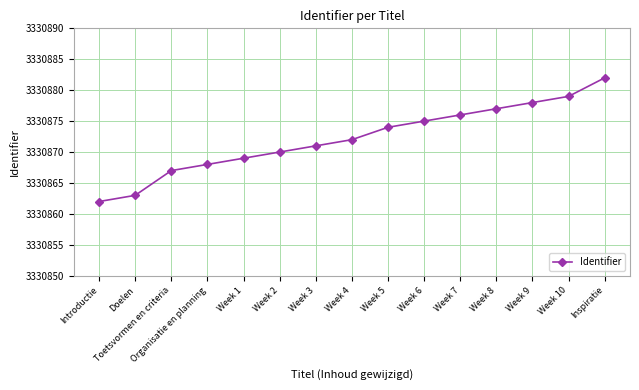

Rank the categories by value from lowest to highest.

Introductie, Doelen, Toetsvormen en criteria, Organisatie en planning, Week 1, Week 2, Week 3, Week 4, Week 5, Week 6, Week 7, Week 8, Week 9, Week 10, Inspiratie